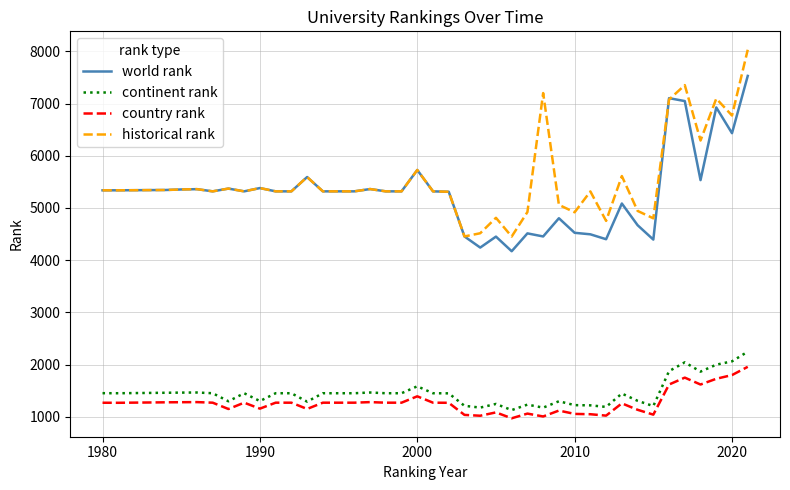

Which series has the largest total across all categories?

historical rank